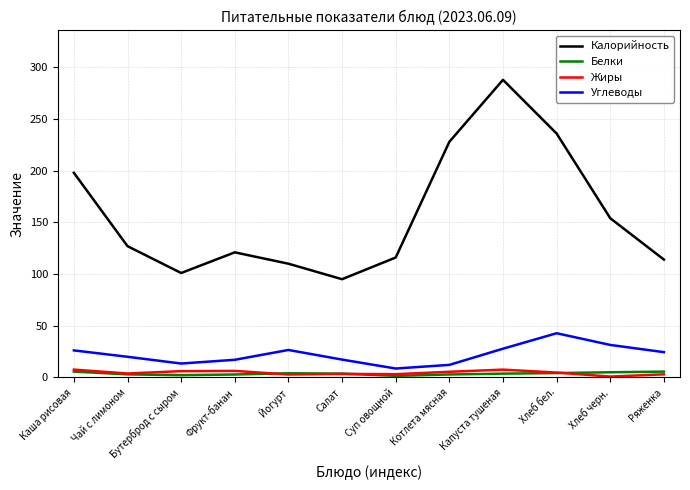

True or false: Углеводы has a value of 7.5 at Чай с лимоном.

False